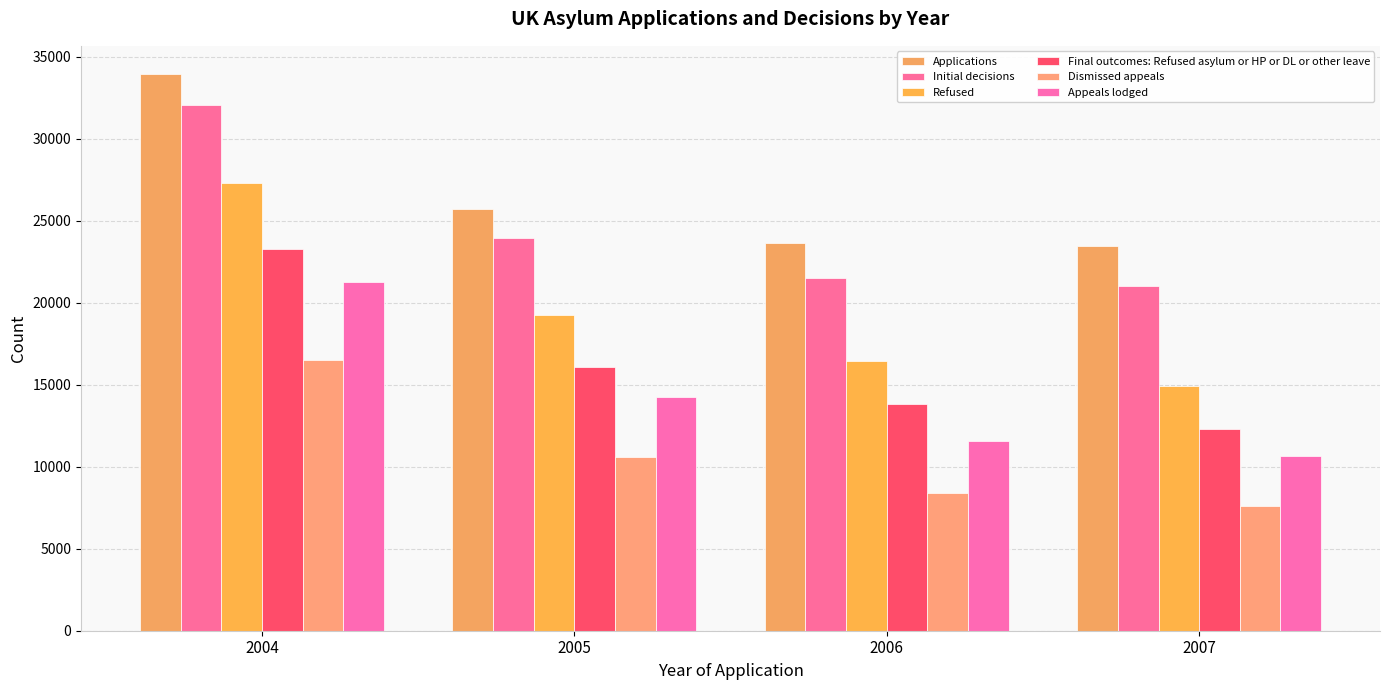

True or false: Final outcomes: Refused asylum or HP or DL or other leave has a value of 6489 at 2005.

False